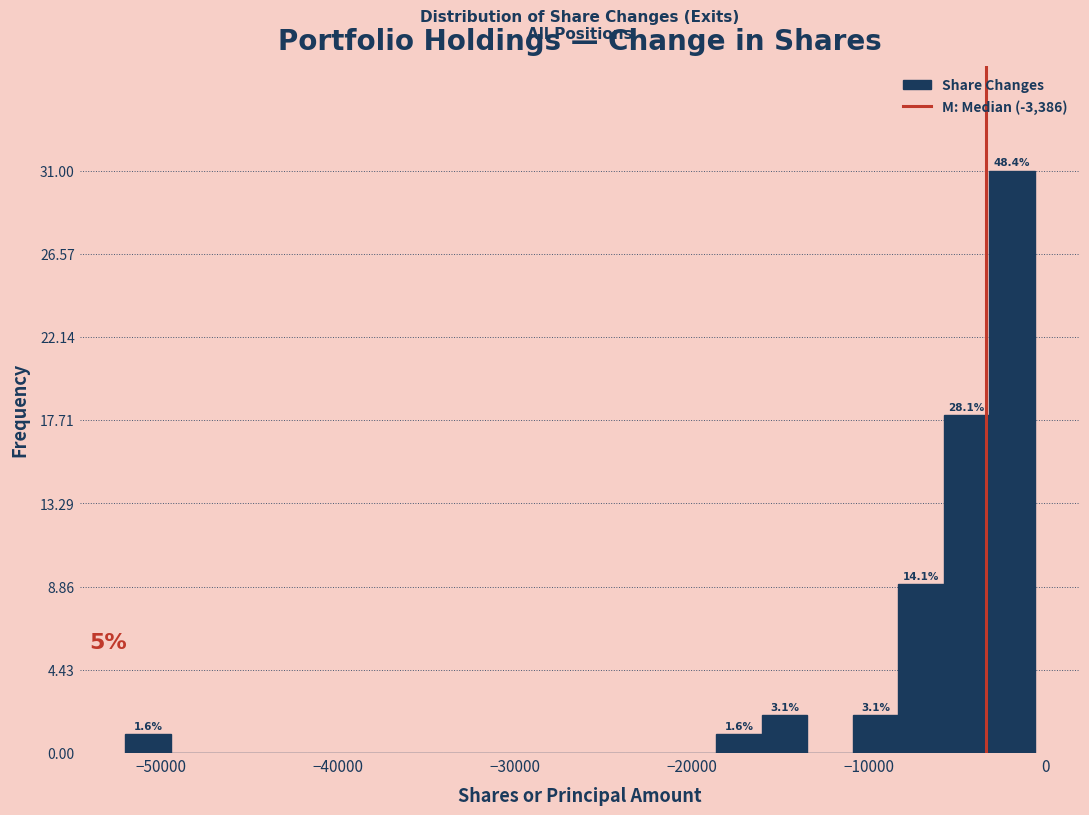

Read against the x-axis, roughly where is the centre of the tallest bar?

-2000